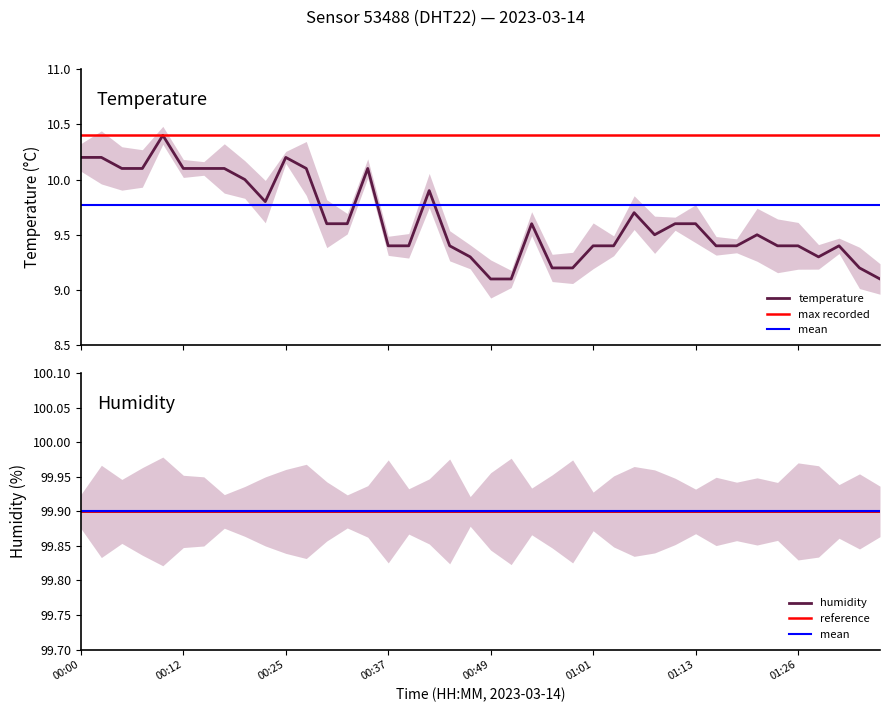

What is the value of the temperature point at the 32nd from the left?

9.4